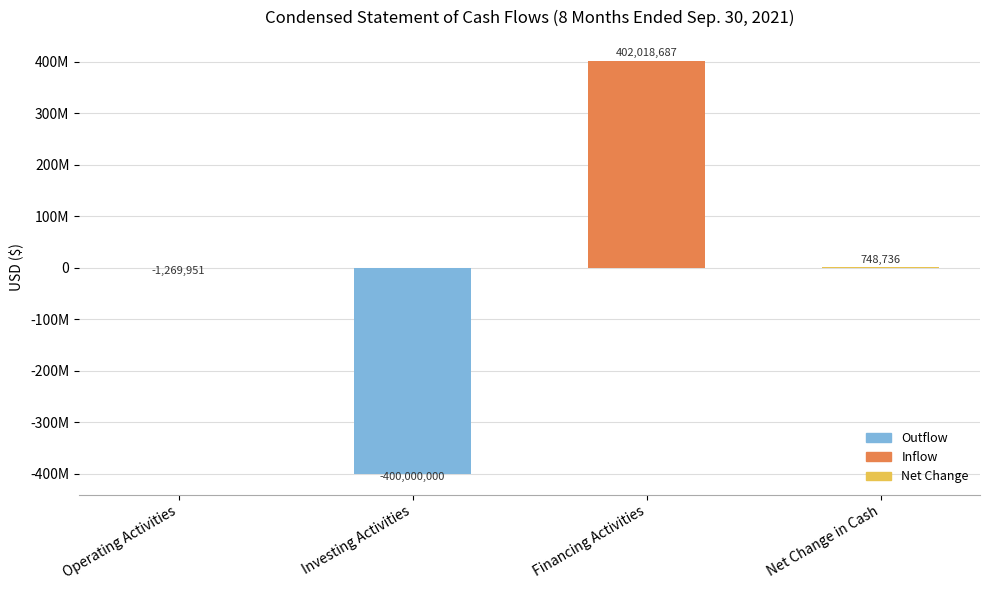

Is it true that the value at Financing Activities is 245072973?

False